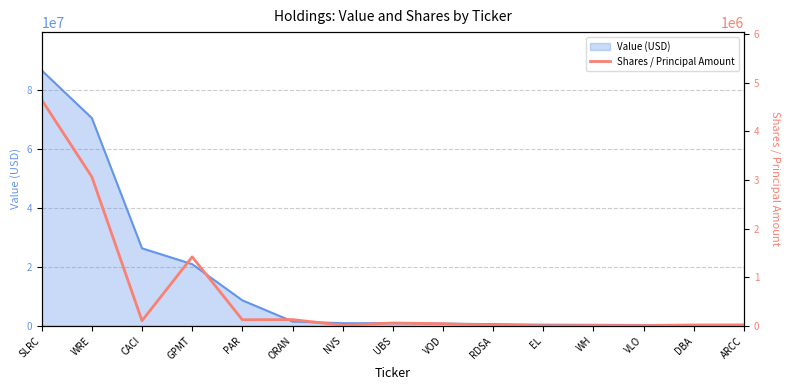

At which category does the chart reach its peak across all series?

SLRC